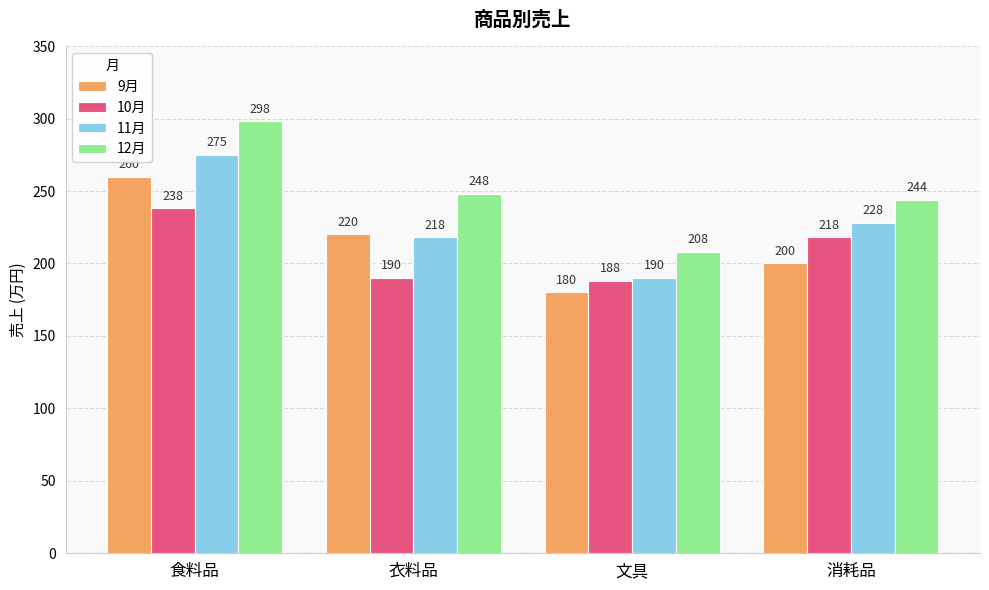

Reading left to right, what are all the values shown in this chart?

9月: 260	220	180	200
10月: 238	190	188	218
11月: 275	218	190	228
12月: 298	248	208	244